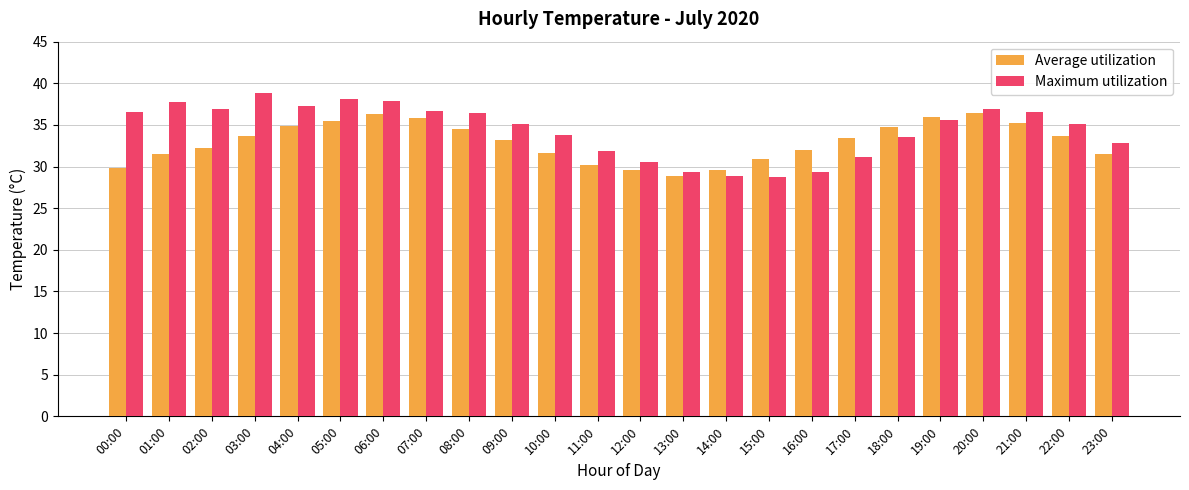

List the series in order of their peak value, highest first.

Maximum utilization, Average utilization